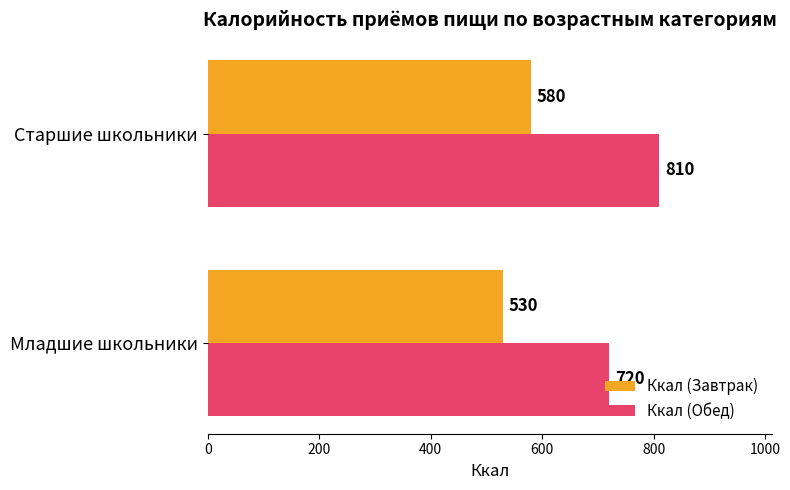

Which category has the highest value in the Ккал (Завтрак) series?

Старшие школьники